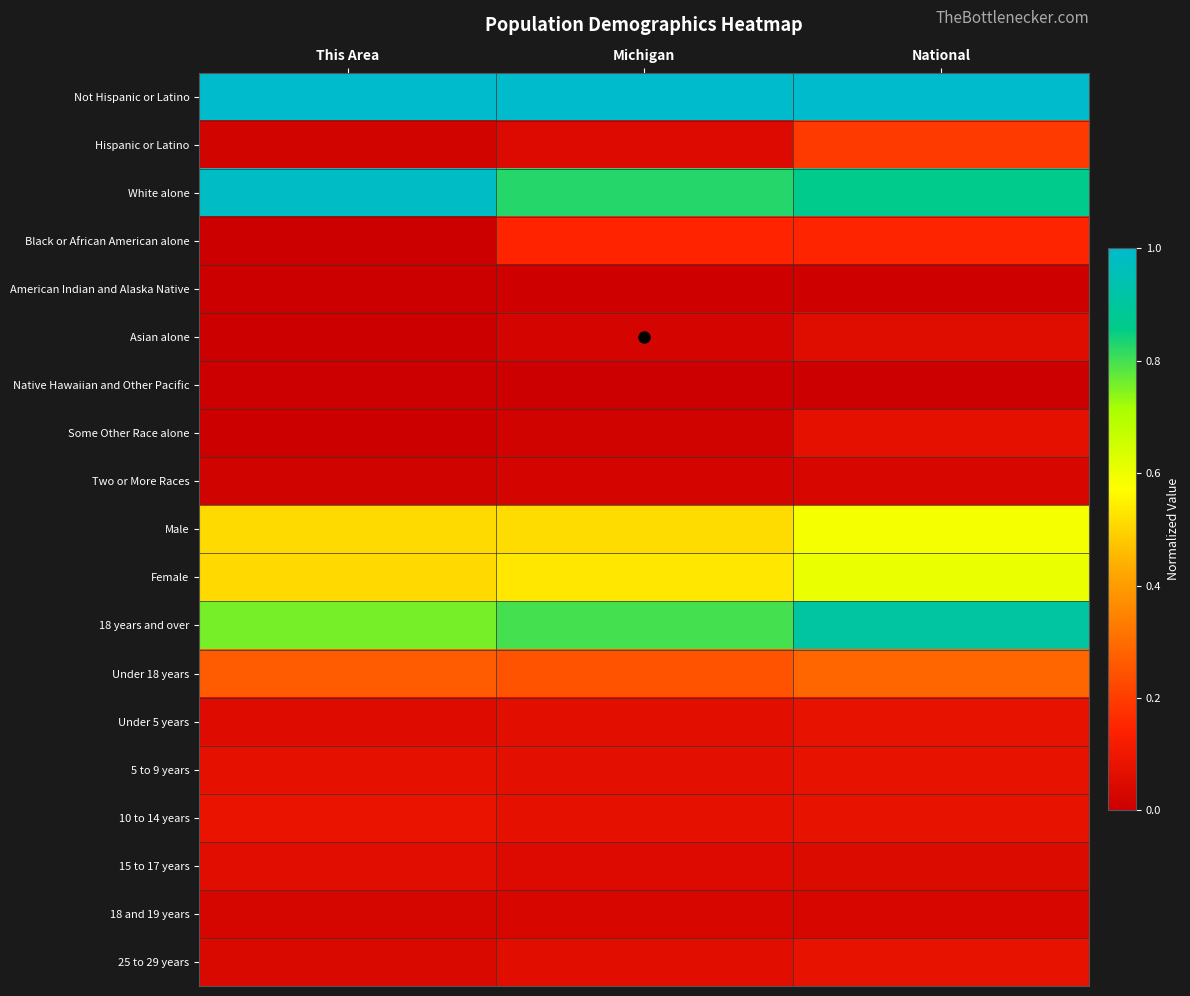

At This Area, list the series in order from largest to smallest.

Not Hispanic or Latino, White alone, 18 years and over, Male, Female, Under 18 years, 10 to 14 years, 5 to 9 years, 15 to 17 years, Under 5 years, 25 to 29 years, 18 and 19 years, Hispanic or Latino, Two or More Races, Black or African American alone, Some Other Race alone, American Indian and Alaska Native, Asian alone, Native Hawaiian and Other Pacific